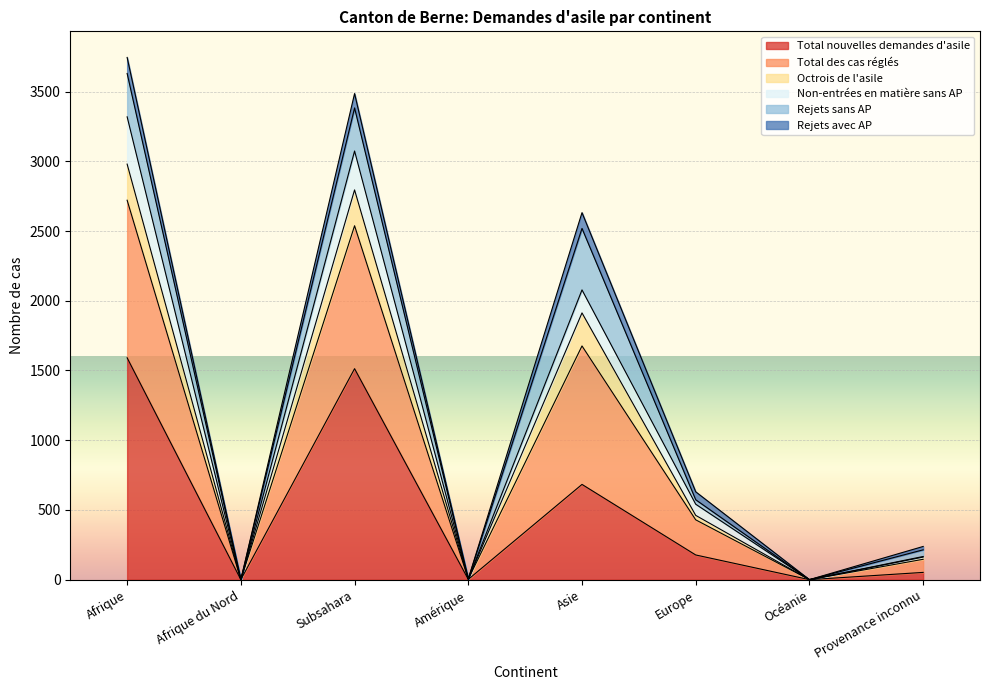

True or false: Total nouvelles demandes d'asile and Octrois de l'asile intersect in this chart.

False